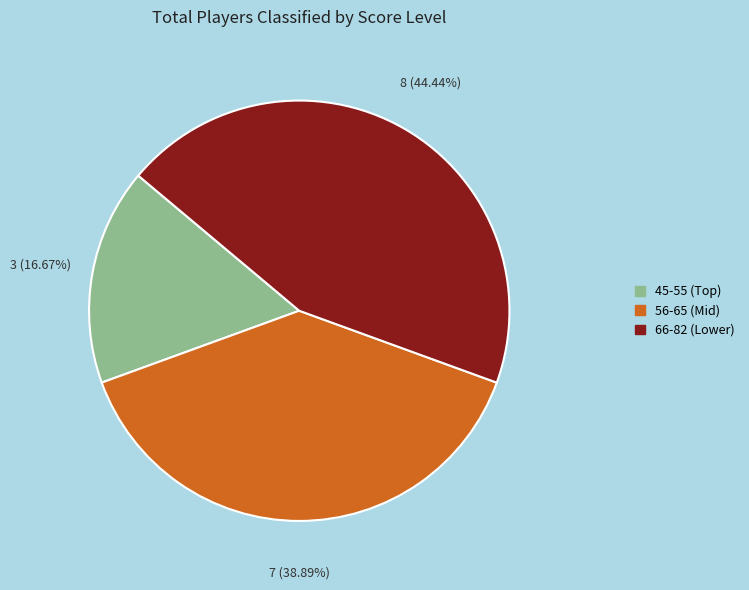

Is there a majority slice in this chart?

No